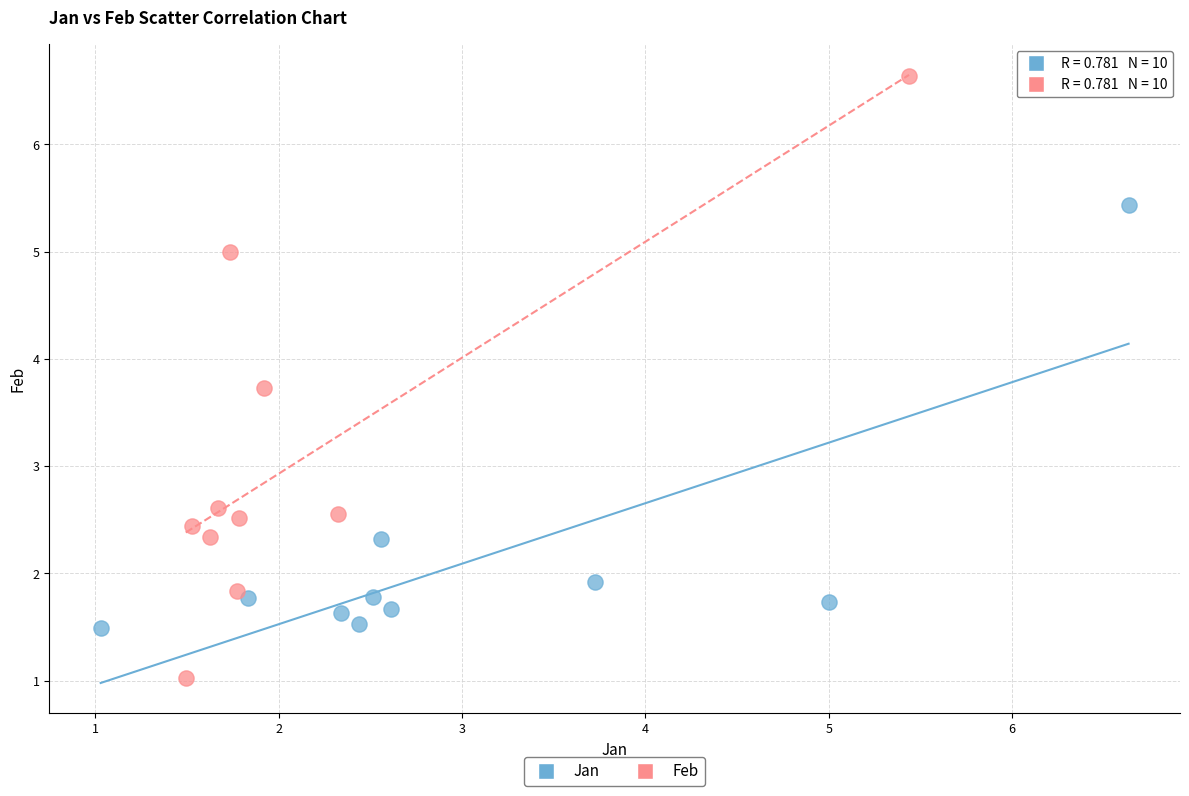

Which series reaches the minimum Y coordinate?

Feb